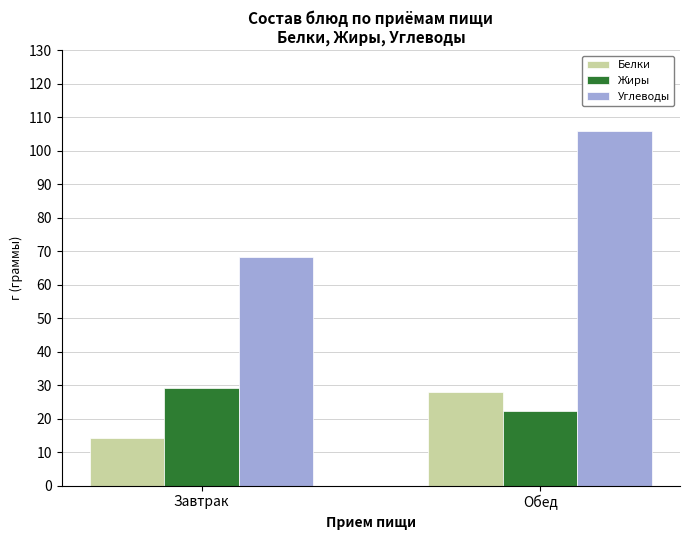

Count the number of data series in this chart.

3